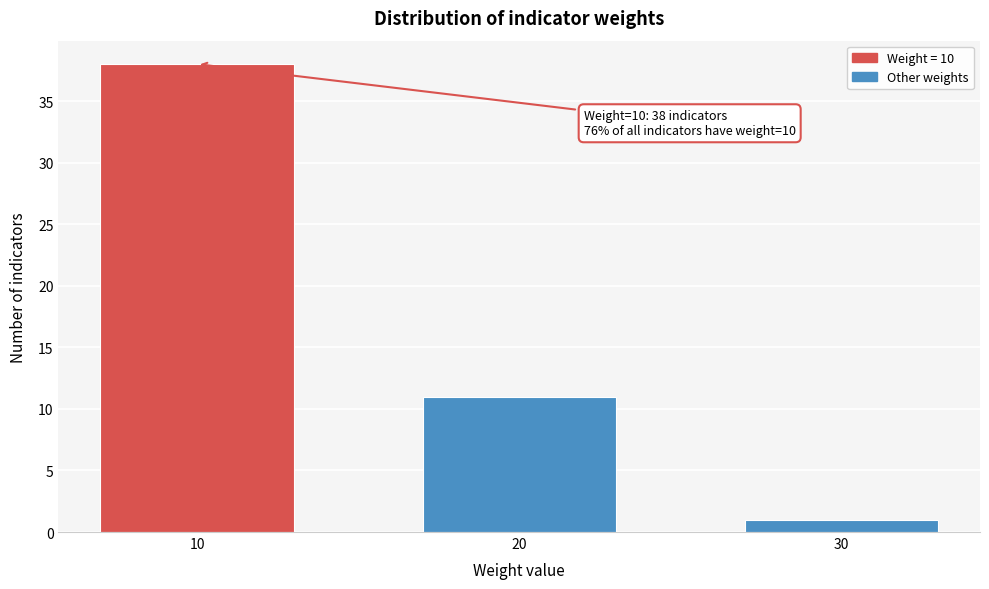

Reading left to right, list all the values displayed in this chart.

10=38	20=11	30=1